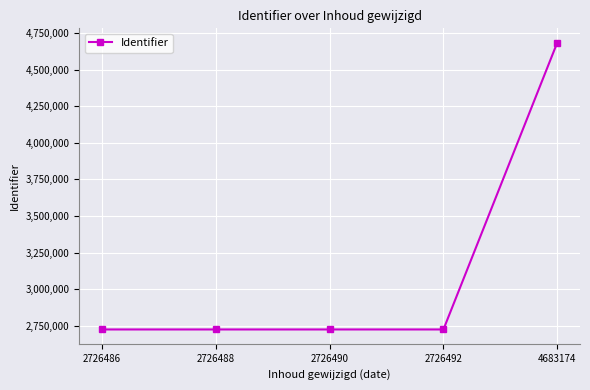

At which label is the value closest to 3704830?

2726492